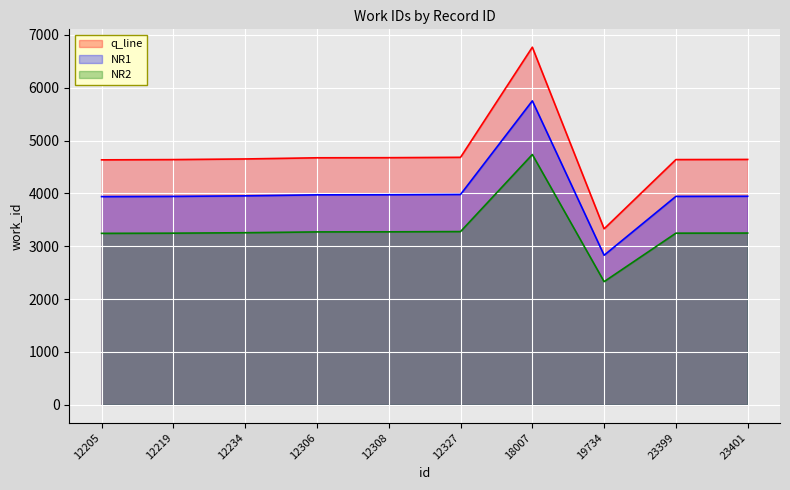

List the labels in order of value, smallest first.

19734, 12205, 12219, 23399, 23401, 12234, 12306, 12308, 12327, 18007